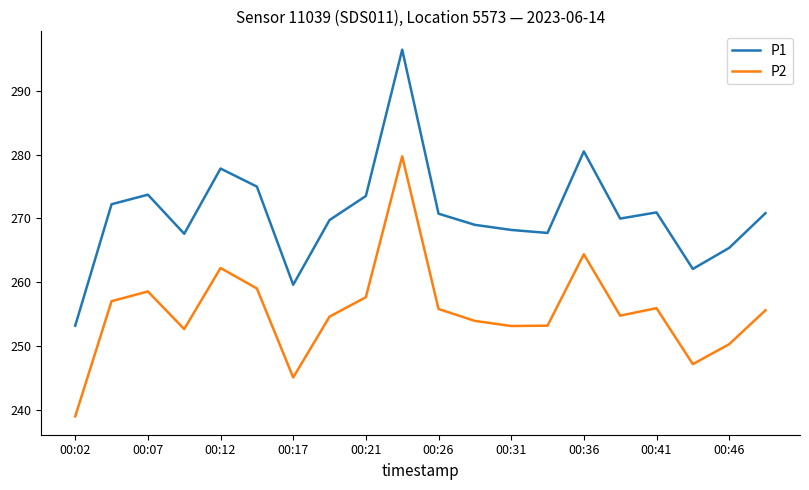

Which series has the largest total across all categories?

P1